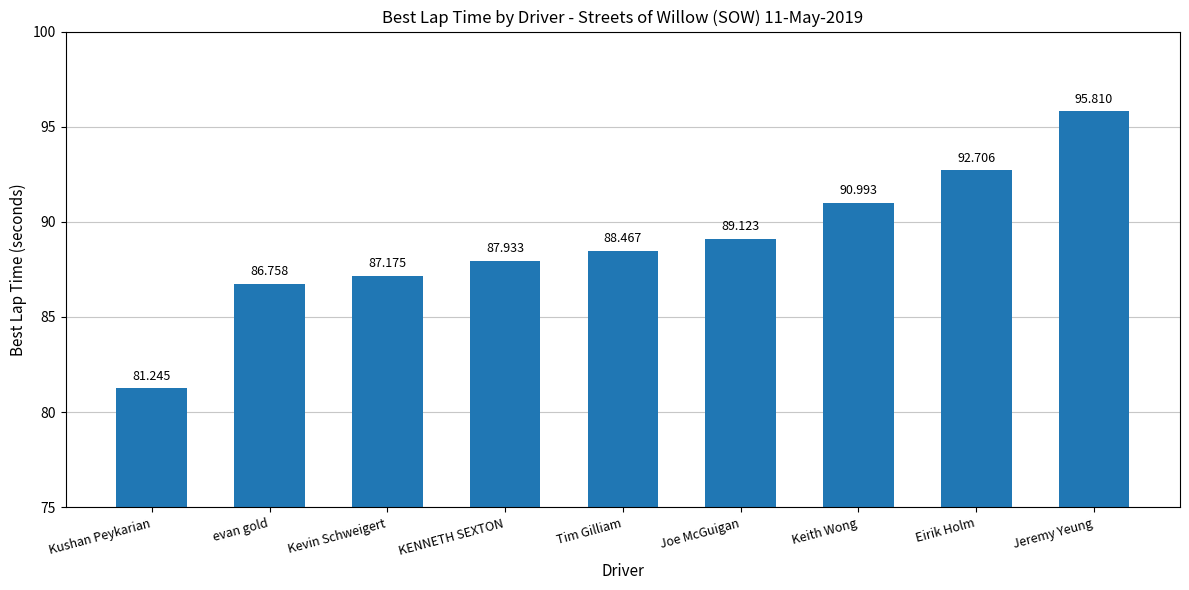

Between Kushan Peykarian and Kevin Schweigert, which is larger?

Kevin Schweigert